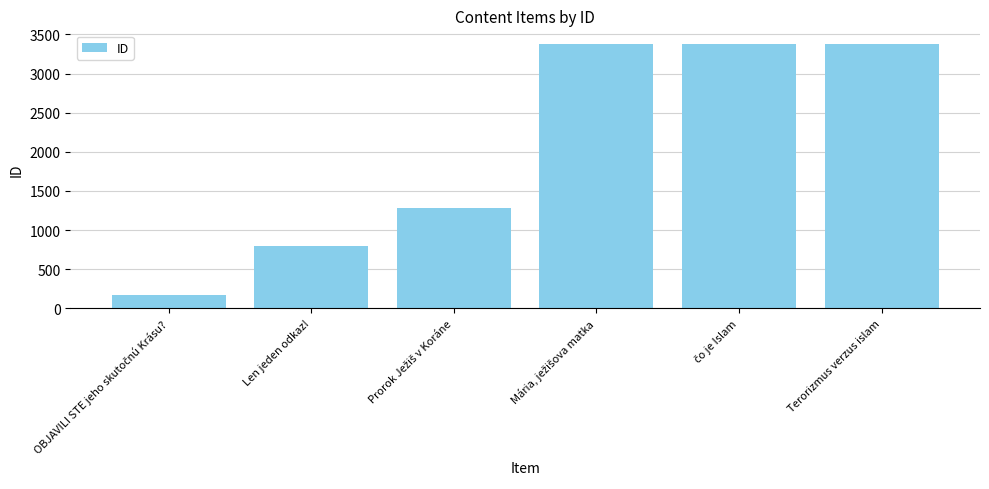

What is the maximum value shown in the chart?

3384